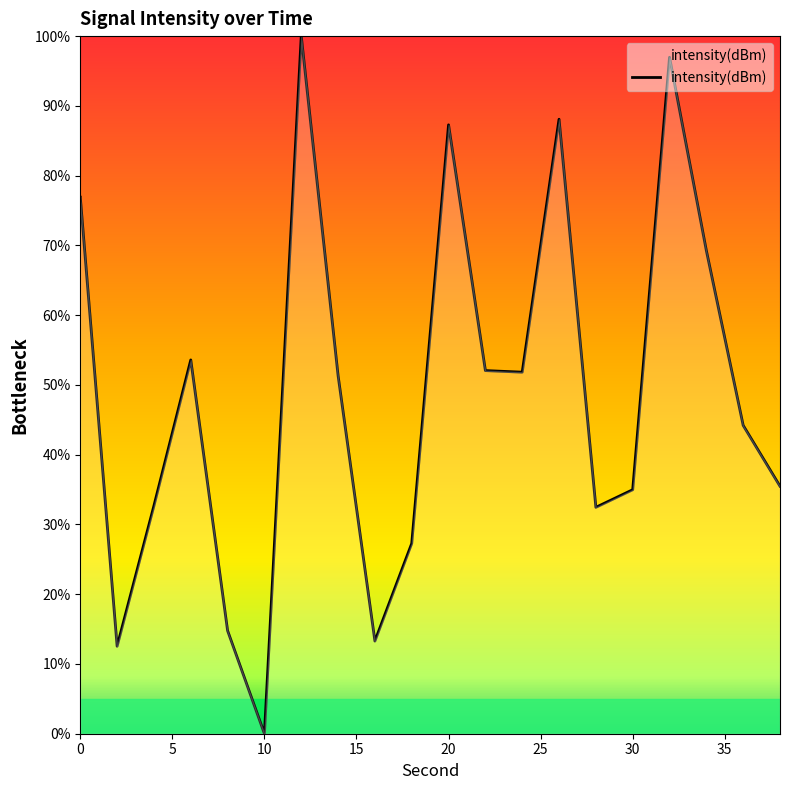

What is the difference between the maximum and minimum values?

100.0